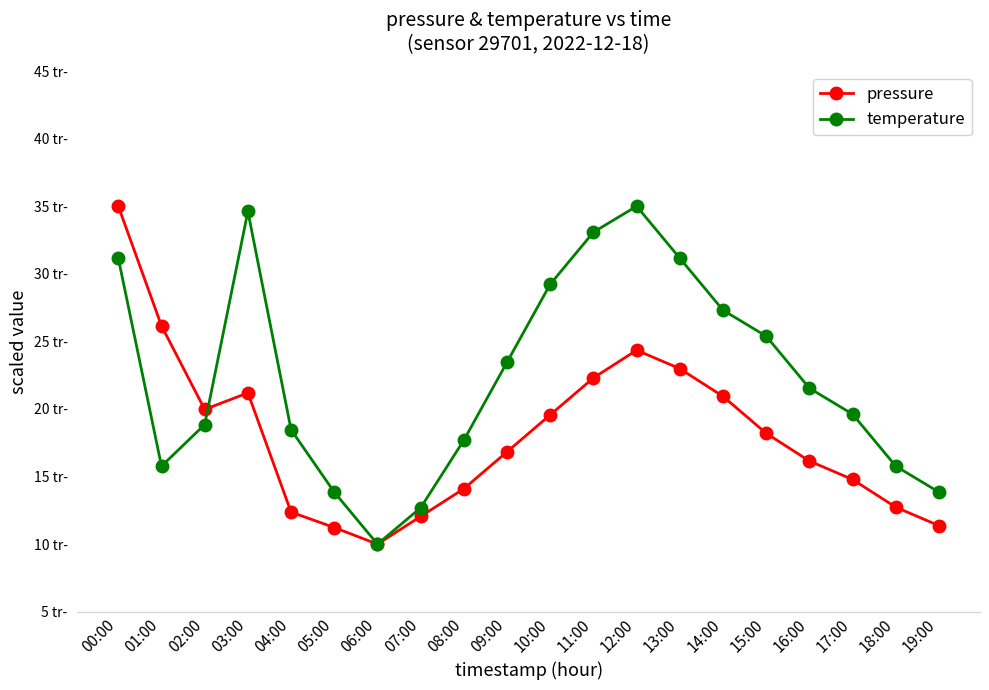

At which label is pressure closest to 22?

11:00